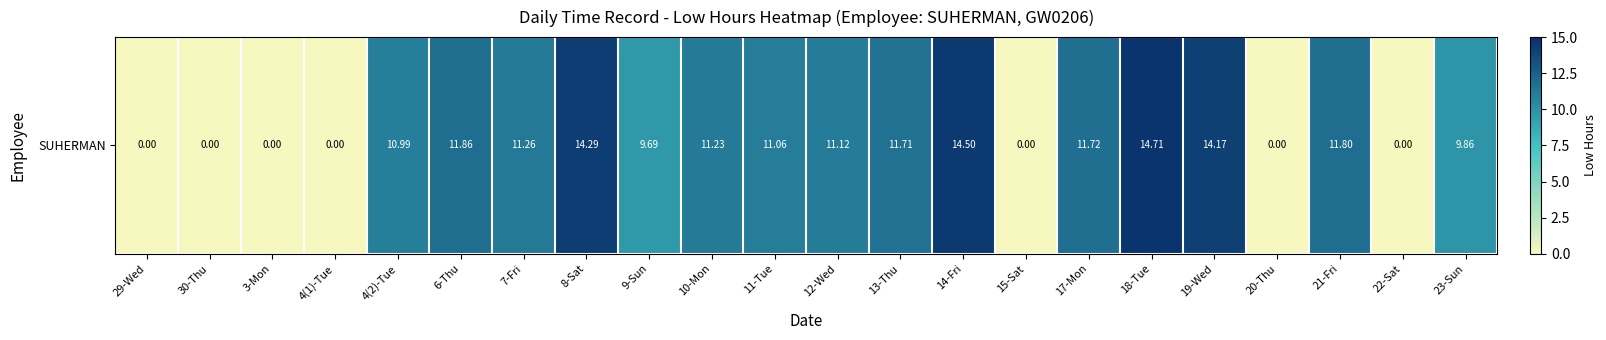

What is the change in value from 4(1)-Tue to 11-Tue?

+11.1